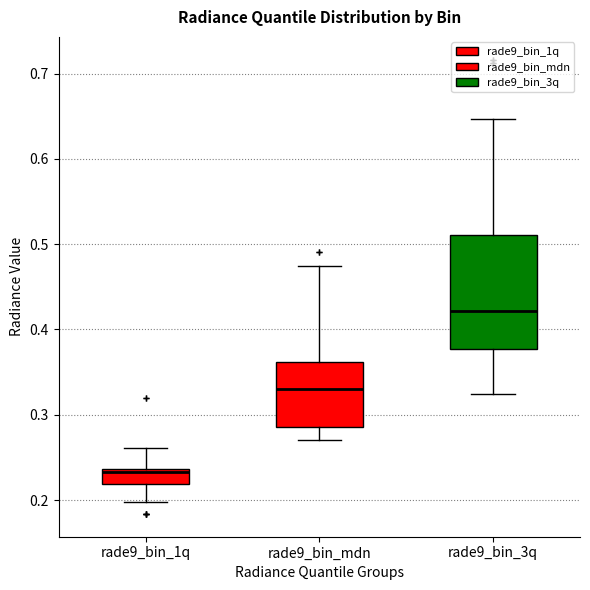

Which box has the highest median line?

rade9_bin_3q